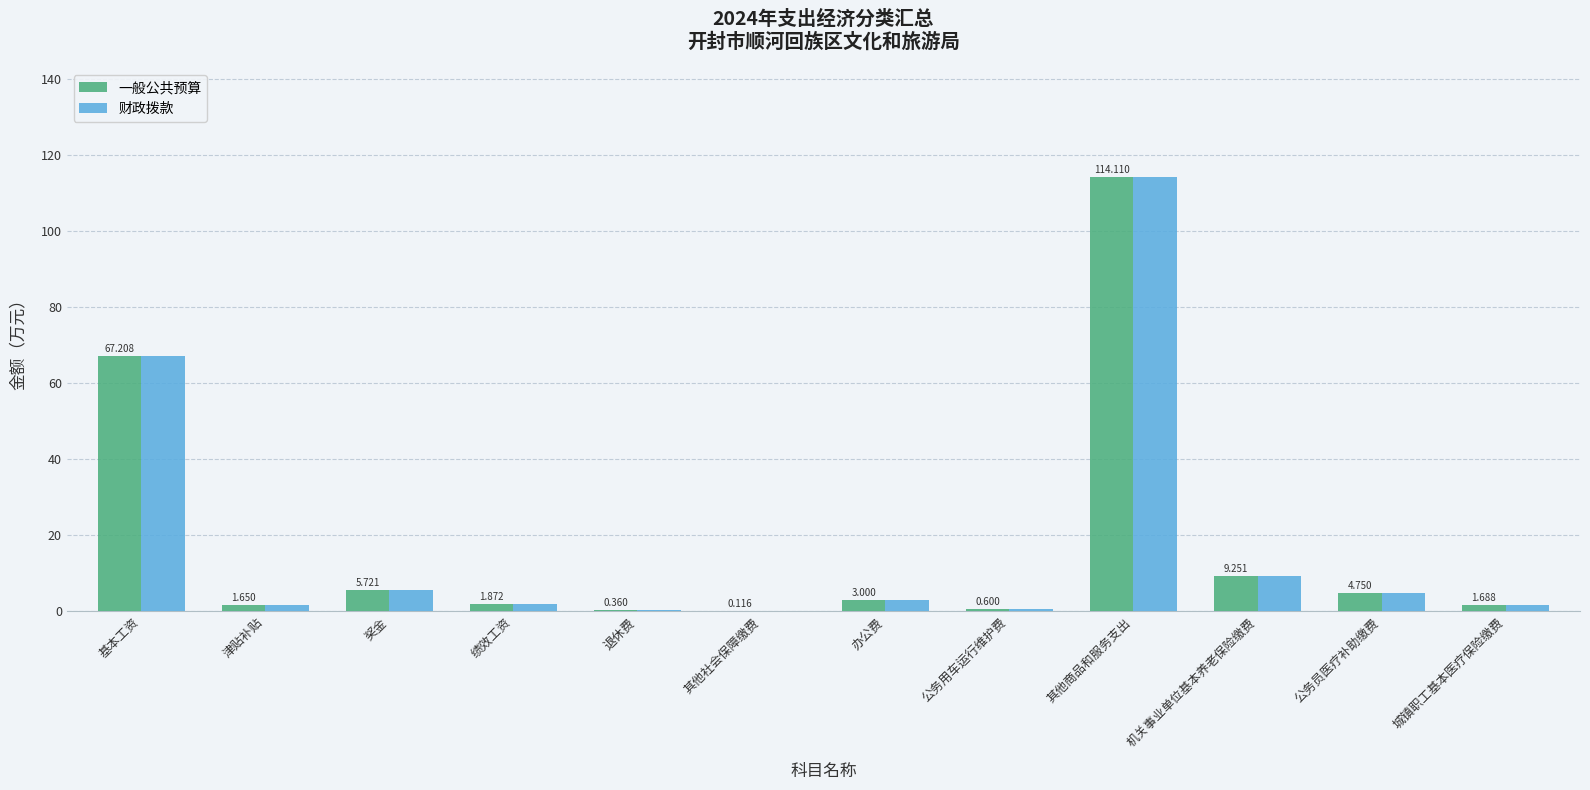

At which category is the sum across all series the highest?

其他商品和服务支出